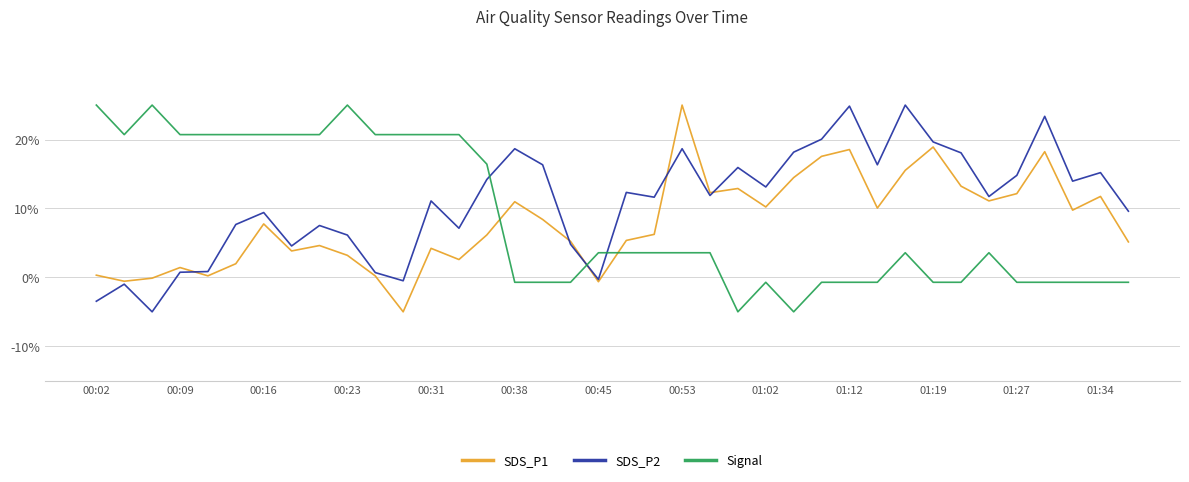

Which series has the largest total across all categories?

SDS_P2